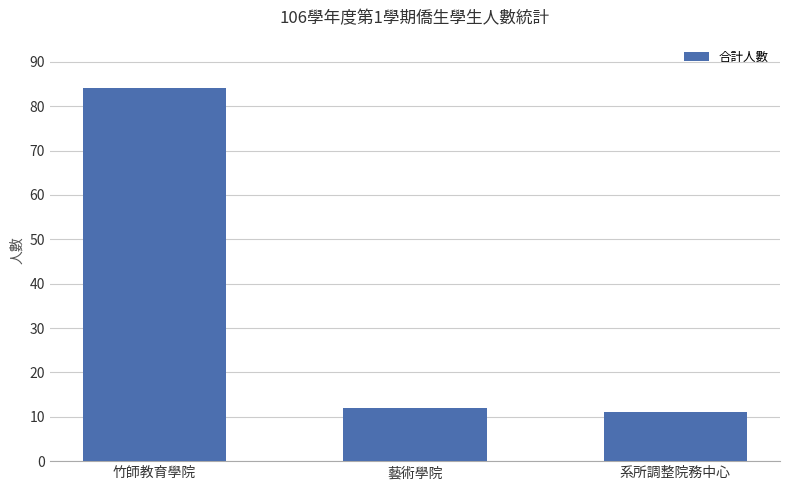

Reading left to right, transcribe all the data shown in this chart.

84	12	11